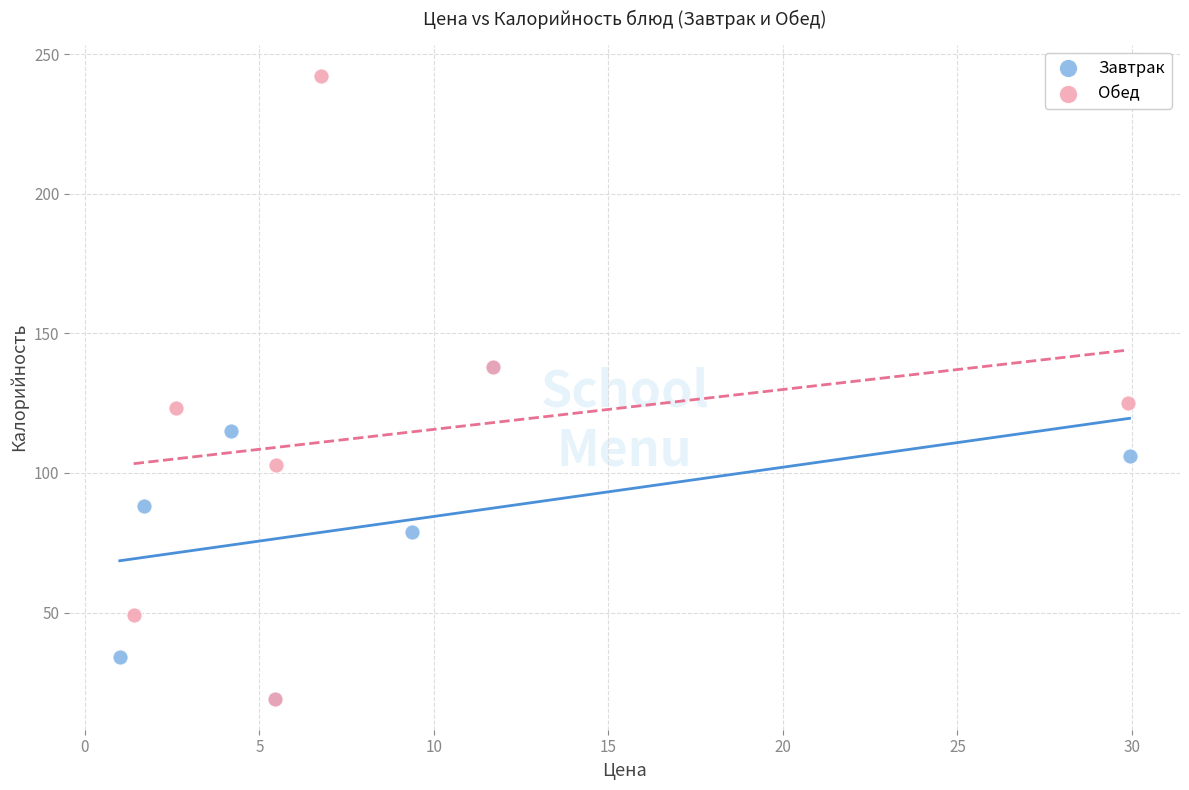

Which series reaches the maximum Y coordinate?

Обед